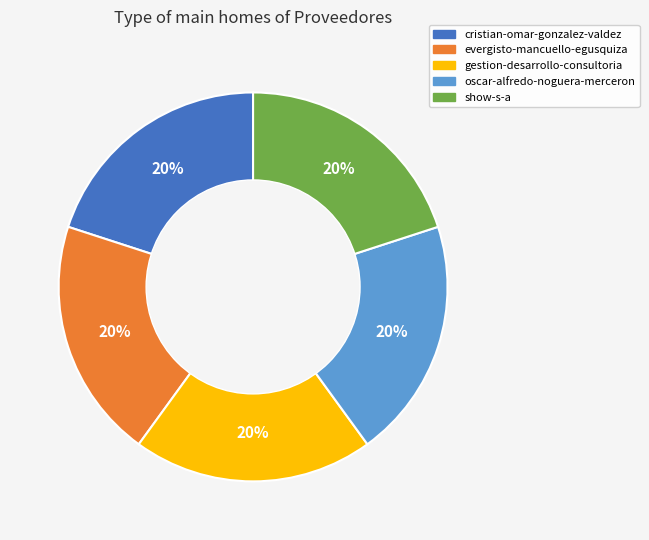

What is the ratio of the value at evergisto-mancuello-egusquiza to the value at oscar-alfredo-noguera-merceron?

1.0